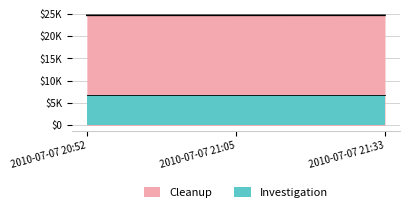

List the labels in order of value, smallest first.

2010-07-07 20:52, 2010-07-07 21:05, 2010-07-07 21:33